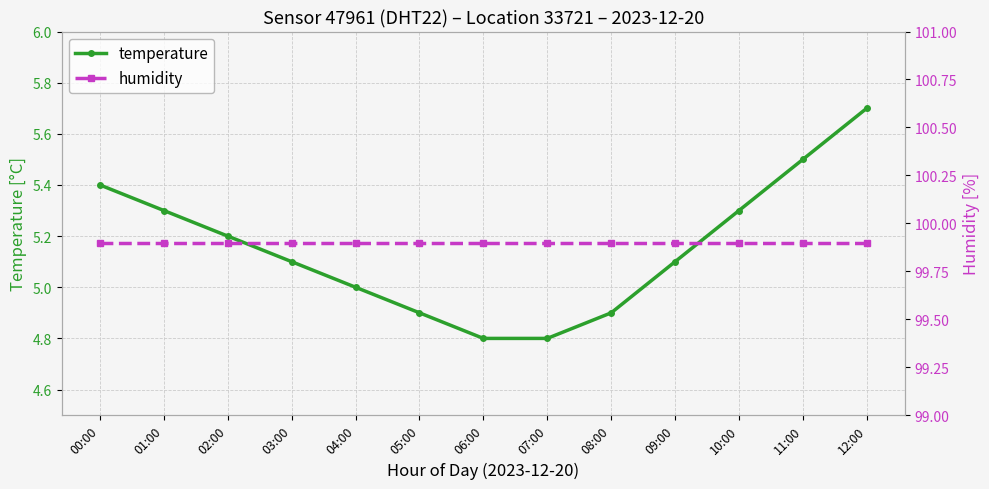

At which category does the chart reach its minimum across all series?

06:00